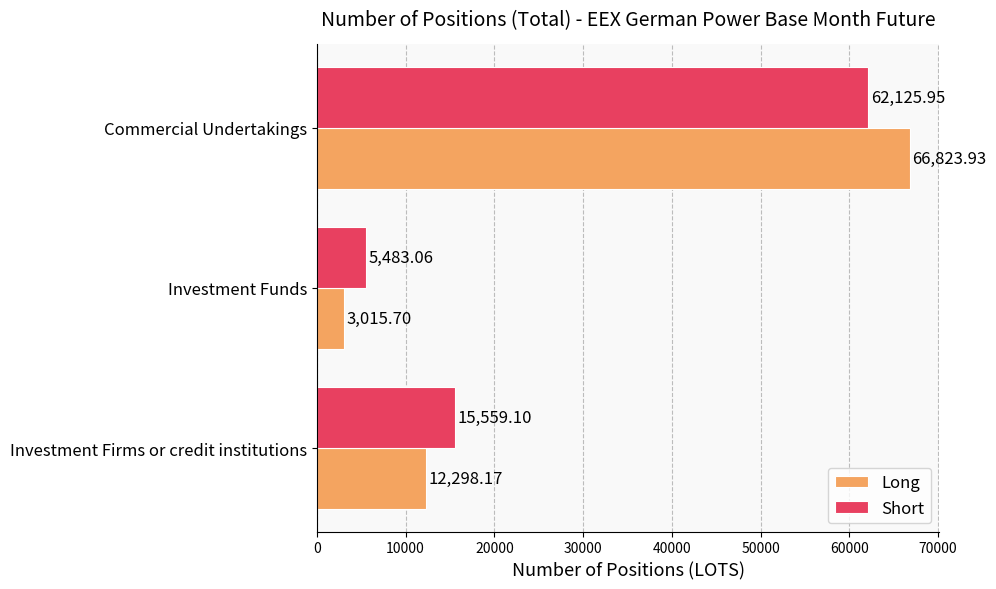

Between Investment Funds and Commercial Undertakings, which series saw the biggest shift?

Long